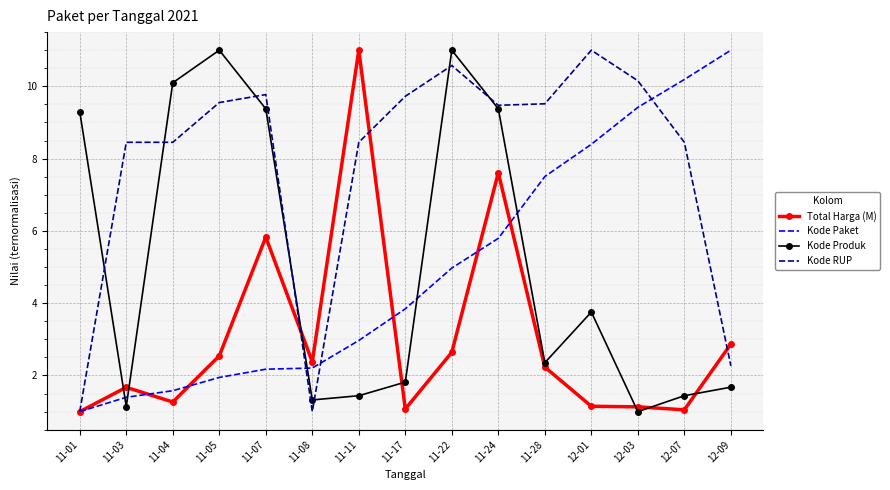

What is the spread (max minus min) of values at 11-01?

8.3